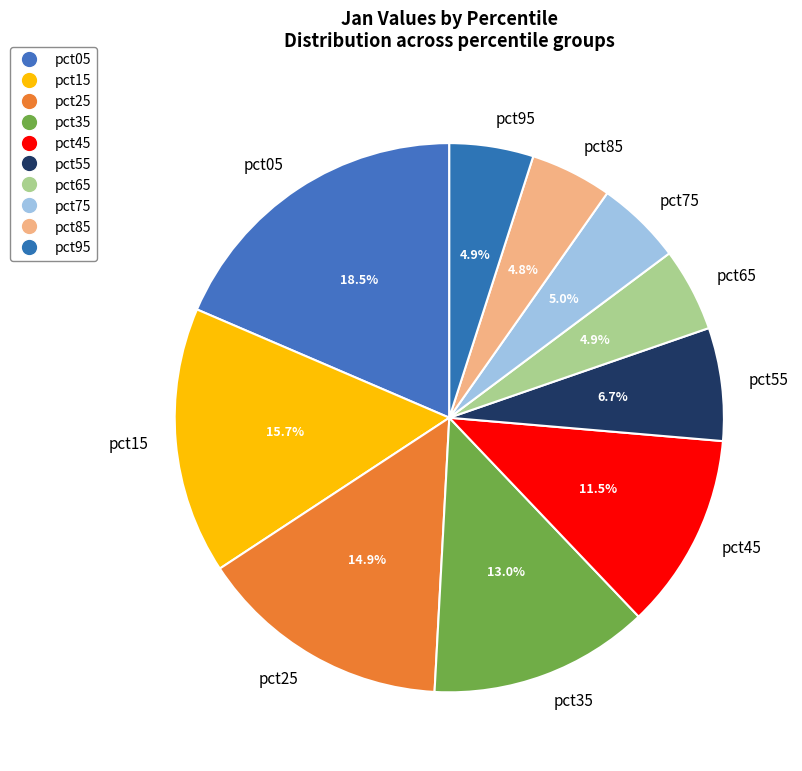

What is the largest slice in the pie chart?

pct05